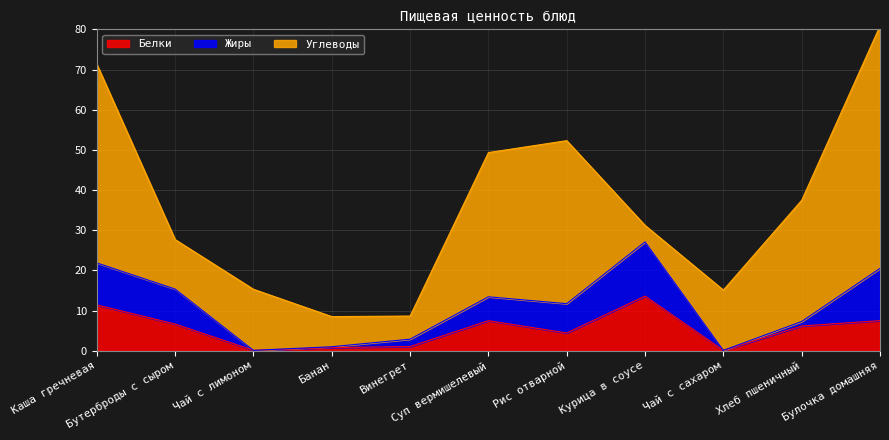

What value does the Углеводы series have at Чай с сахаром?

15.0